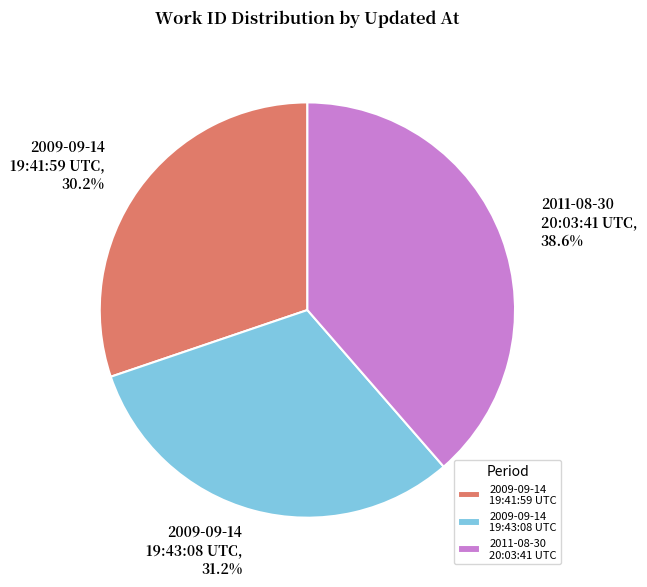

What is the ratio of the value at 2009-09-14 19:41:59 UTC to the value at 2011-08-30 20:03:41 UTC?

0.8